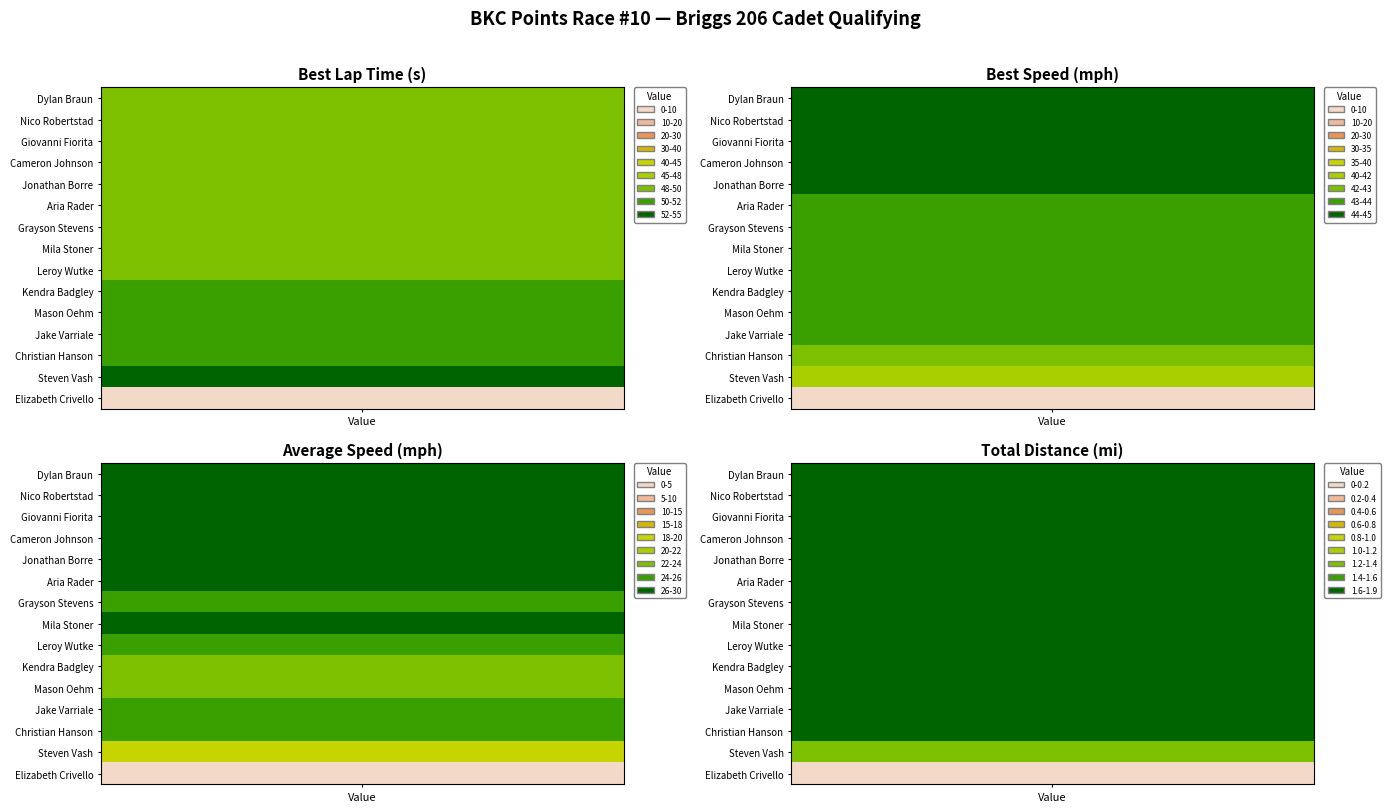

Which series has the largest range (max minus min)?

Steven Vash